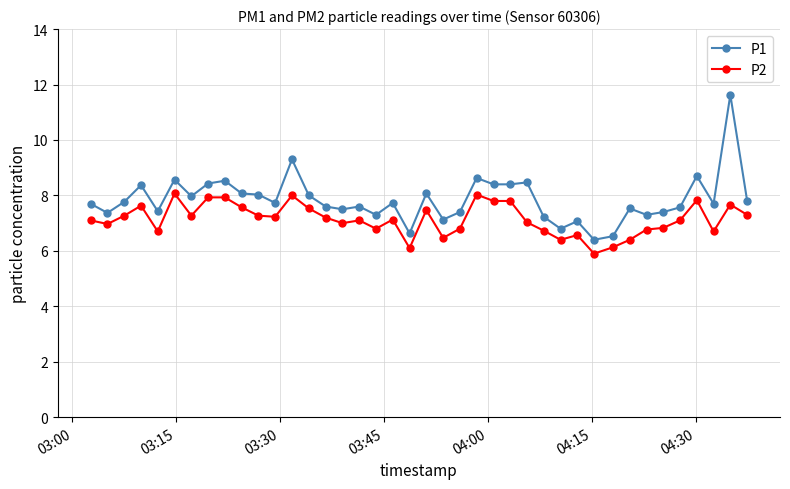

What is the sum of all P2 values?

285.5